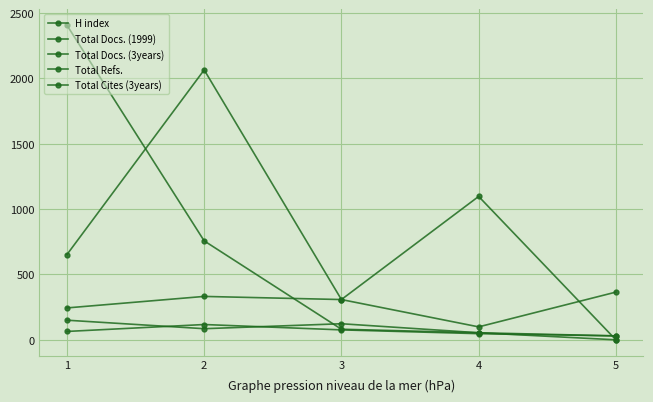

What is the difference between the highest and lowest values at 1?

2343